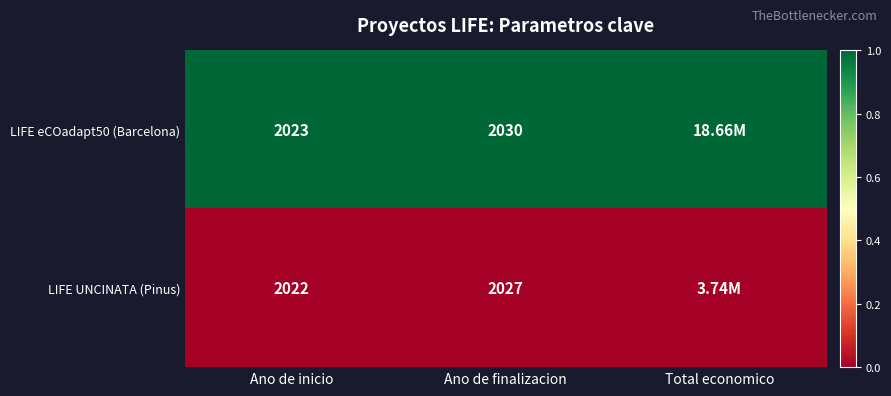

What is the difference between the highest and lowest values at Ano de finalizacion?

3